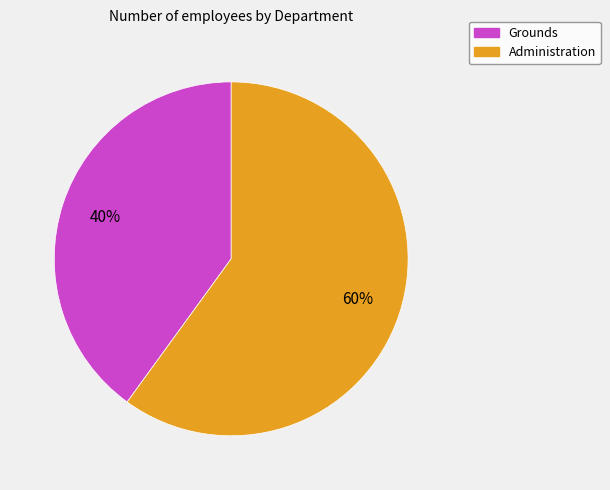

What percentage is the Grounds slice, to the nearest percent?

40%